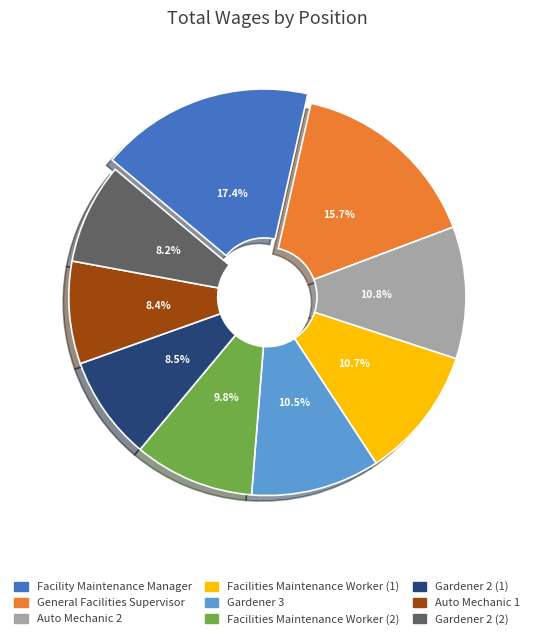

How many segments does this pie chart have?

9